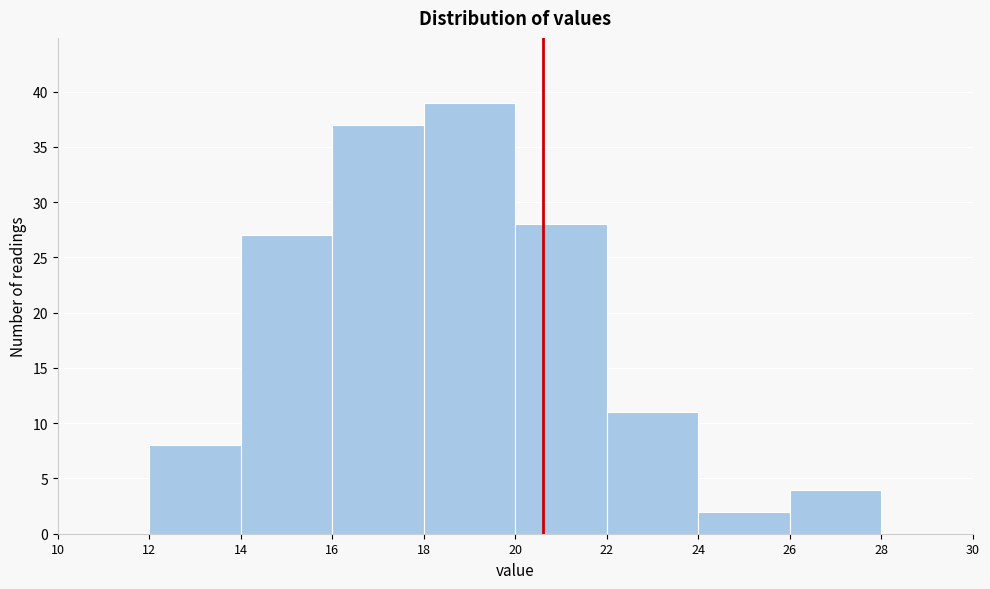

Reading left to right, transcribe this chart: for each bar, give the range it covers on the x-axis and its height. The values are not printed on the chart, so give them approximately, as read against the axis.

10 to 12: 0
12 to 14: 8
14 to 16: 27
16 to 18: 37
18 to 20: 39
20 to 22: 28
22 to 24: 11
24 to 26: 2
26 to 28: 4
28 to 30: 0